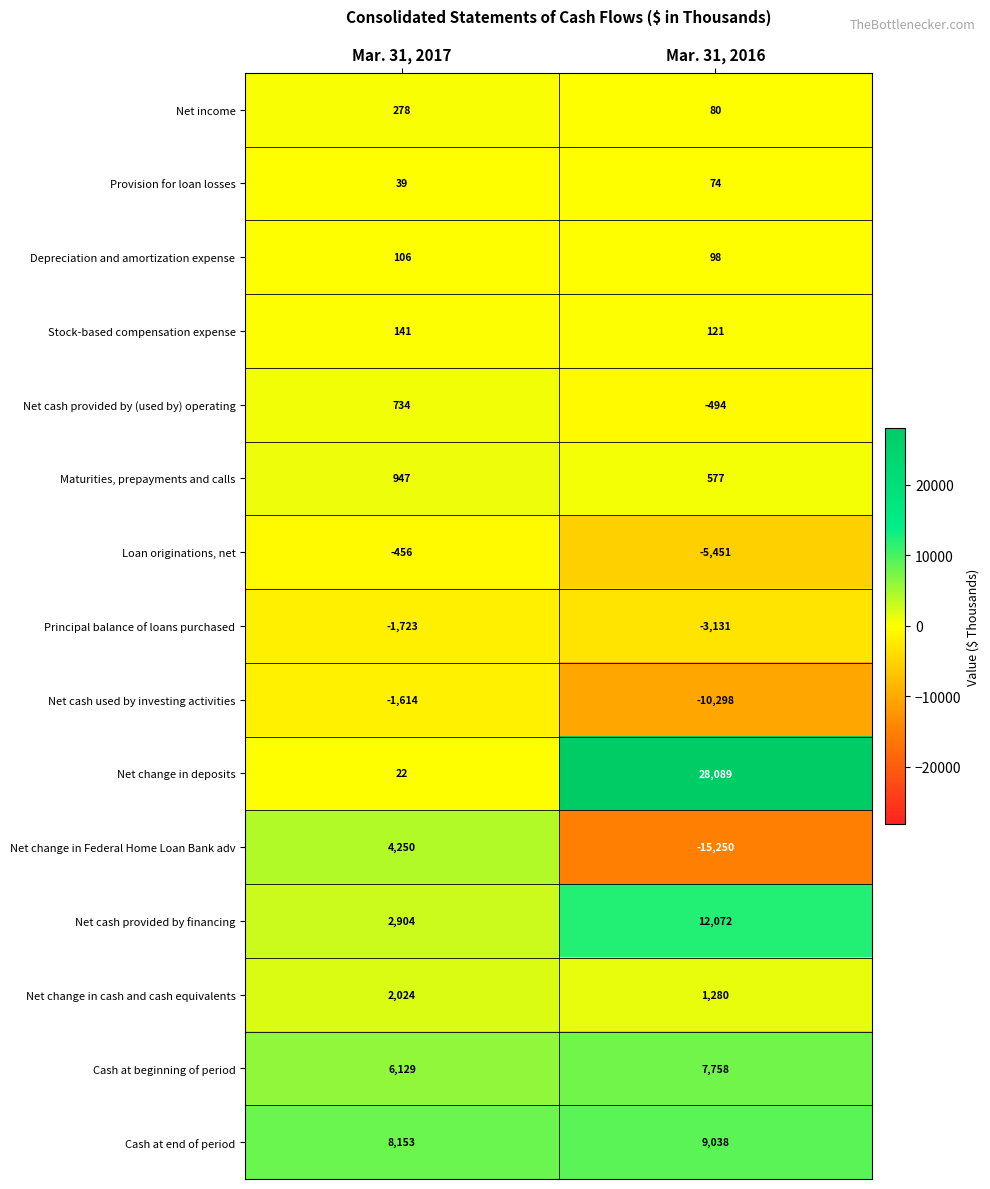

What is the sum of the Net cash provided by (used by) operating values at Mar. 31, 2016 and Mar. 31, 2017?

240